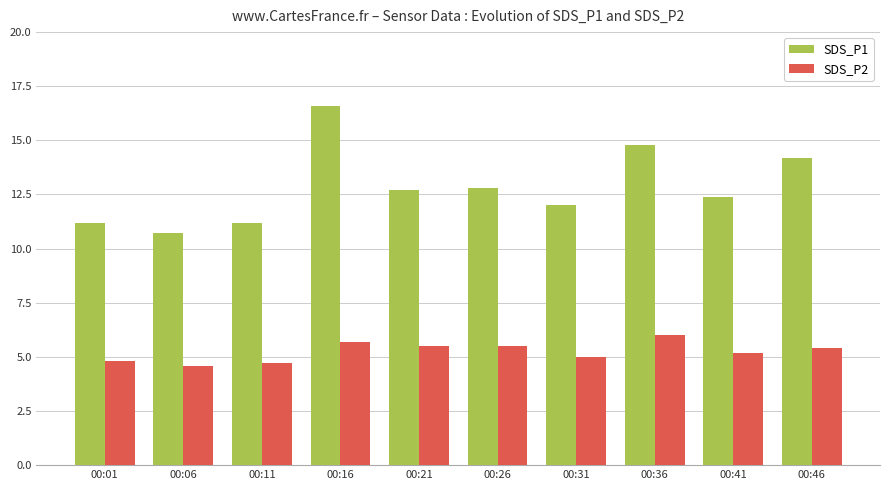

Is the value of SDS_P1 at 00:46 greater than the value of SDS_P2 at 00:21?

Yes